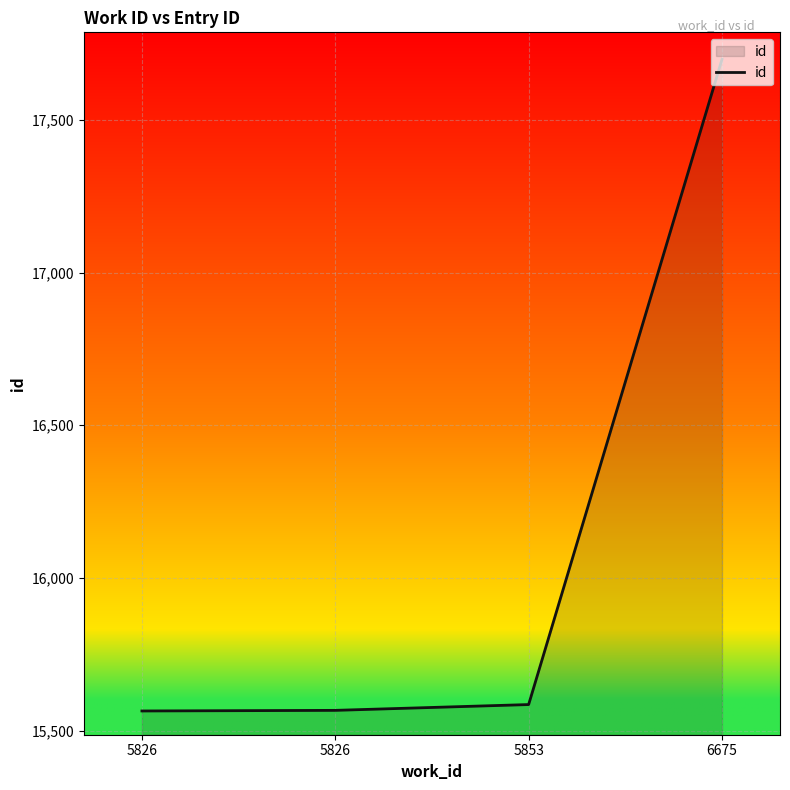

How many lines are shown in the chart?

1